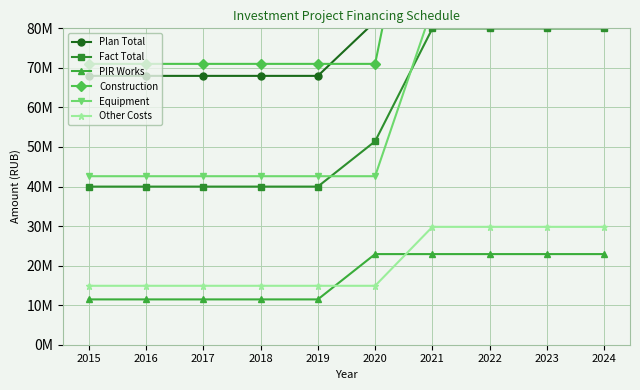

Reading left to right, transcribe all the data shown in this chart.

Plan Total: 67978743	67978743	67978743	67978743	67978743	81728756	135957486	135957486	135957486	135957486
Fact Total: 39982286	39982286	39982286	39982286	39982286	51440630	79964572	79964572	79964572	79964572
PIR Works: 11458344	11458344	11458344	11458344	11458344	22916688	22916688	22916688	22916688	22916688
Construction: 71013741	71013741	71013741	71013741	71013741	71013741	142027482	142027482	142027482	142027482
Equipment: 42608245	42608245	42608245	42608245	42608245	42608245	85216490	85216490	85216490	85216490
Other Costs: 14901956	14901956	14901956	14901956	14901956	14901956	29803912	29803912	29803912	29803912